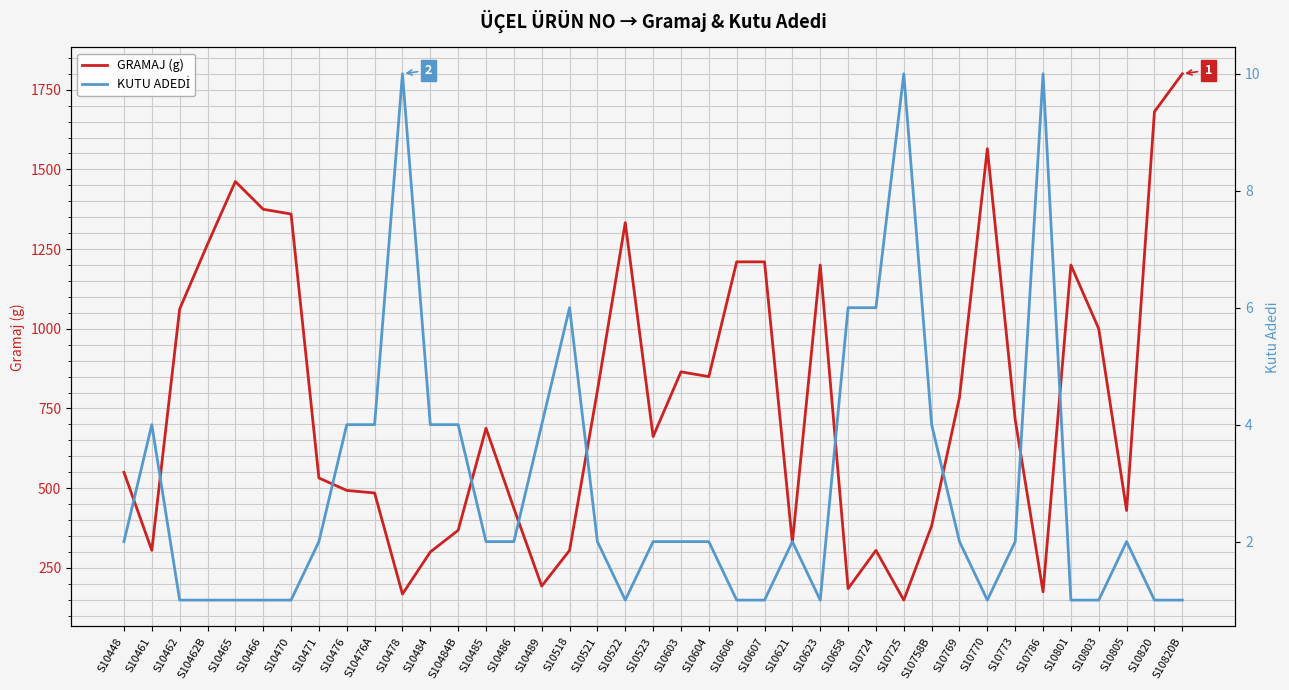

Between S10466 and S10623, which is larger?

S10466